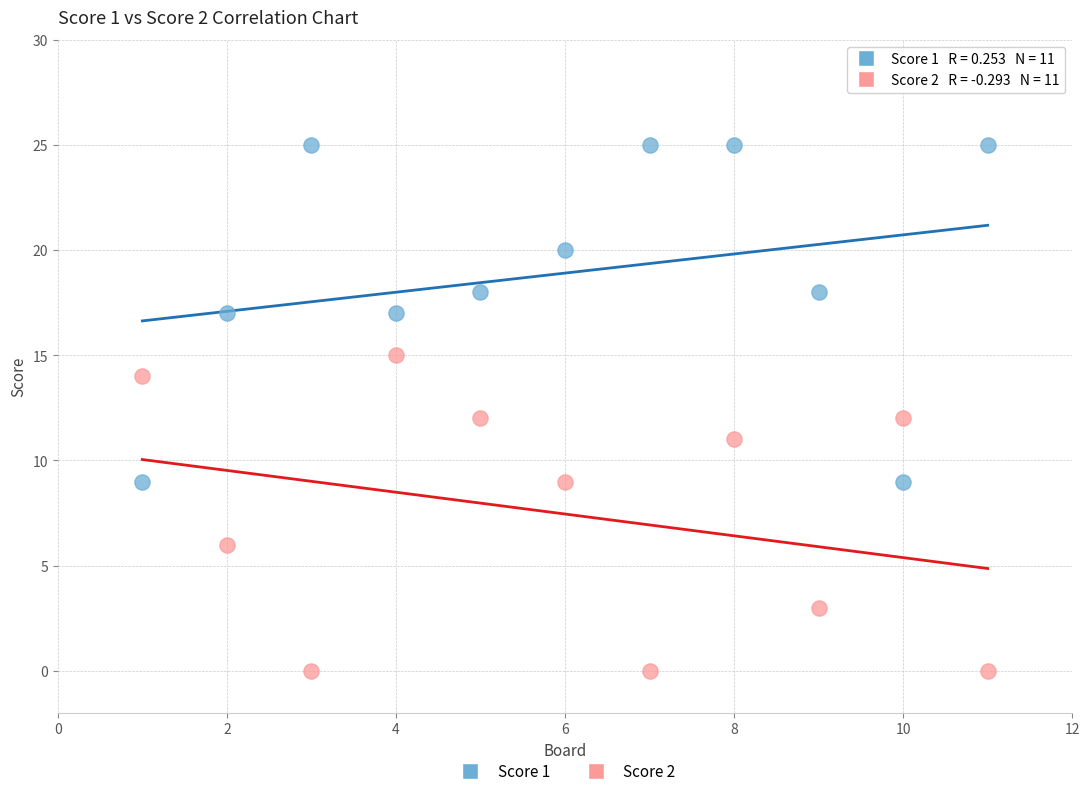

Which series reaches the maximum Y coordinate?

Score 1